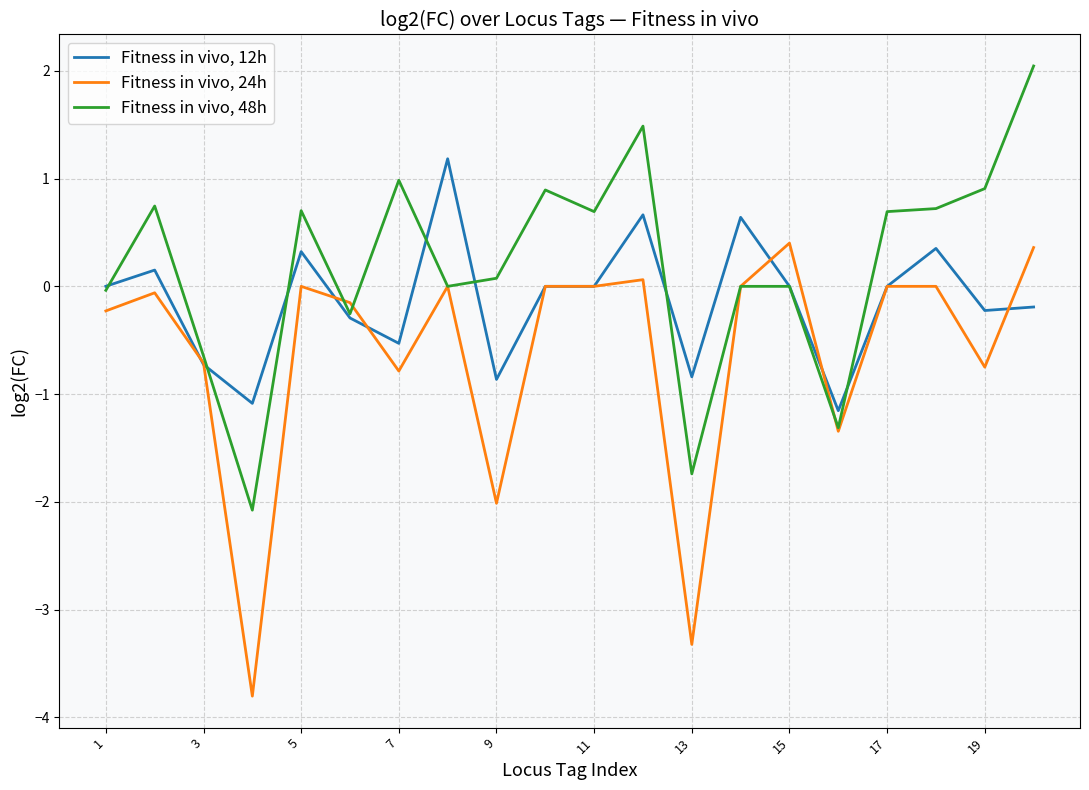

What is the average value of the Fitness in vivo, 12h series?

-0.1